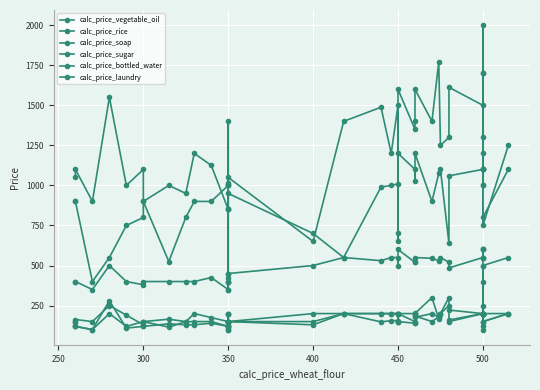

At which category does calc_price_rice reach its first local valley?

300